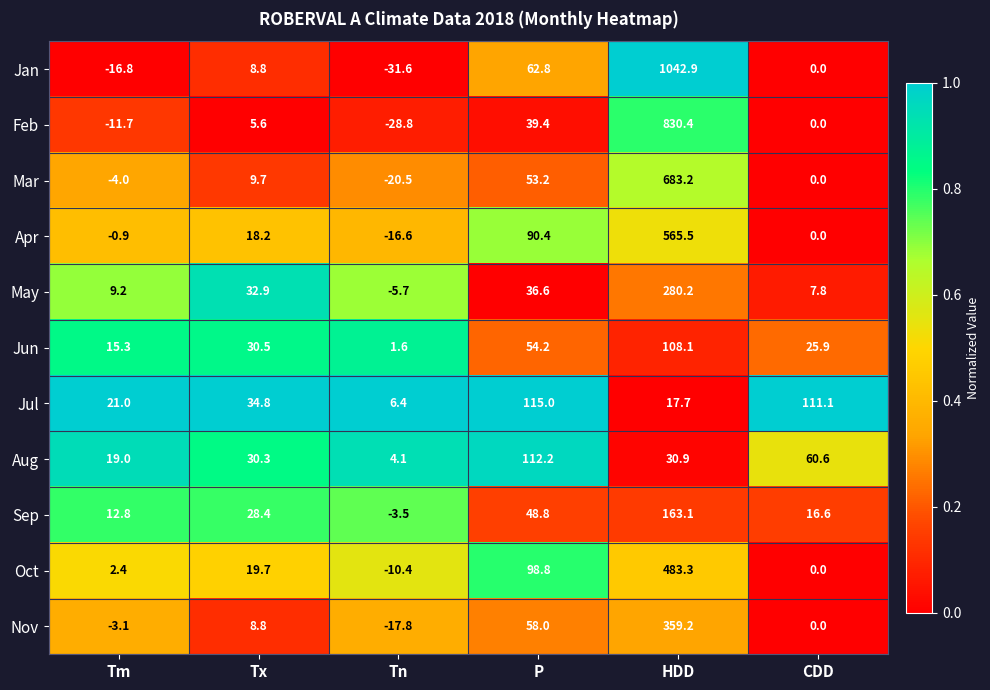

List the series in order of their peak value, lowest first.

Jun, Aug, Jul, Sep, May, Nov, Oct, Apr, Mar, Feb, Jan